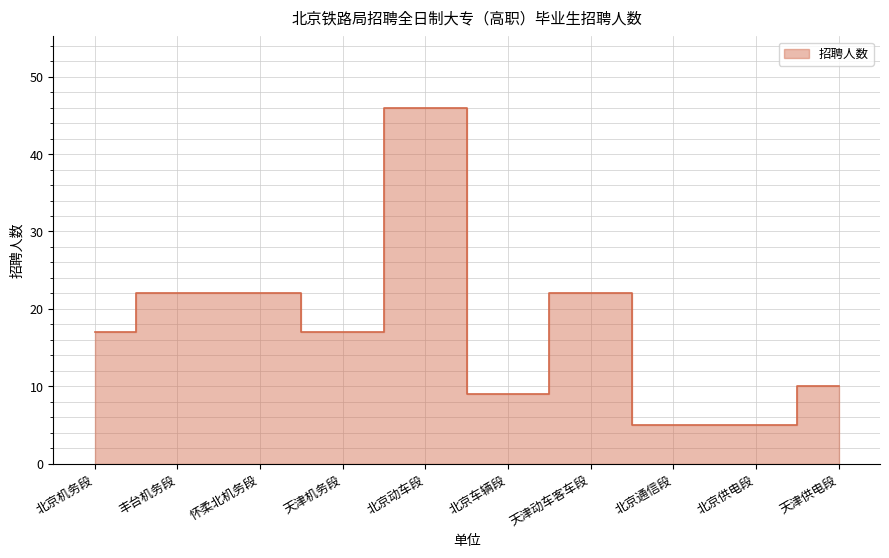

What is the difference between the maximum and second lowest values?

41